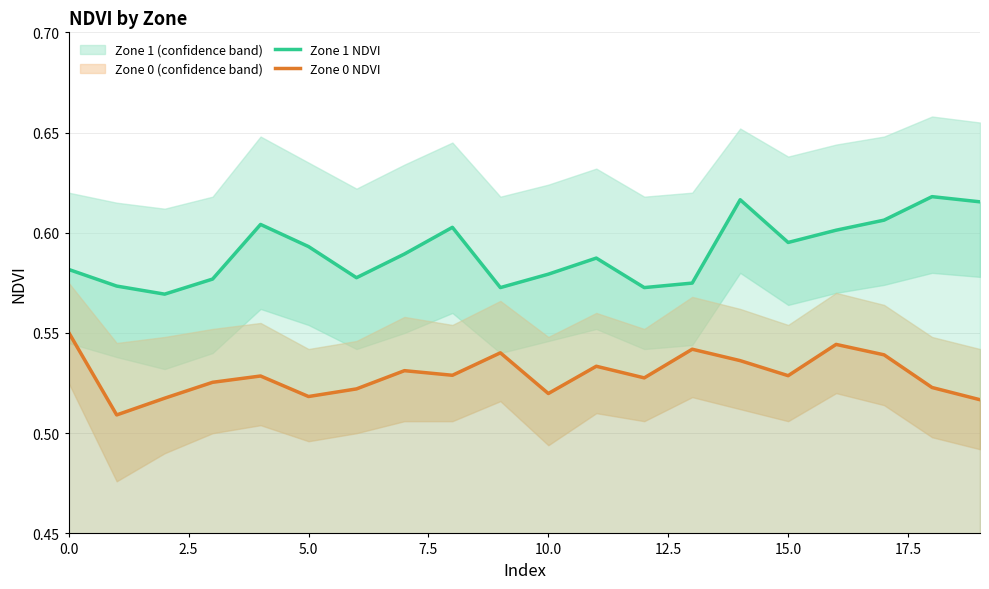

True or false: Zone 1 NDVI and Zone 0 NDVI intersect in this chart.

False